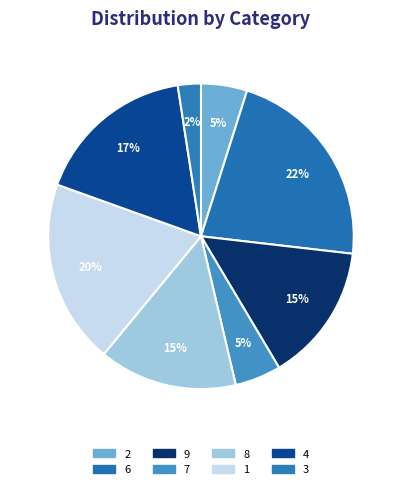

How many segments does this pie chart have?

8